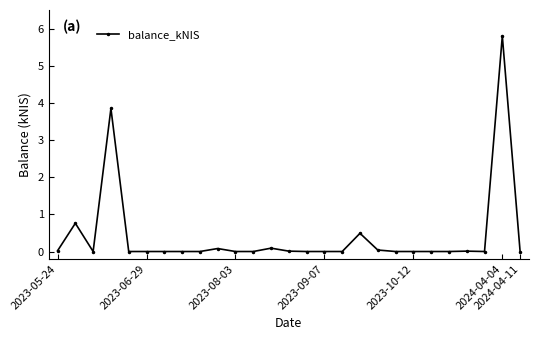

True or false: the data has more than 1 interior local peaks.

True